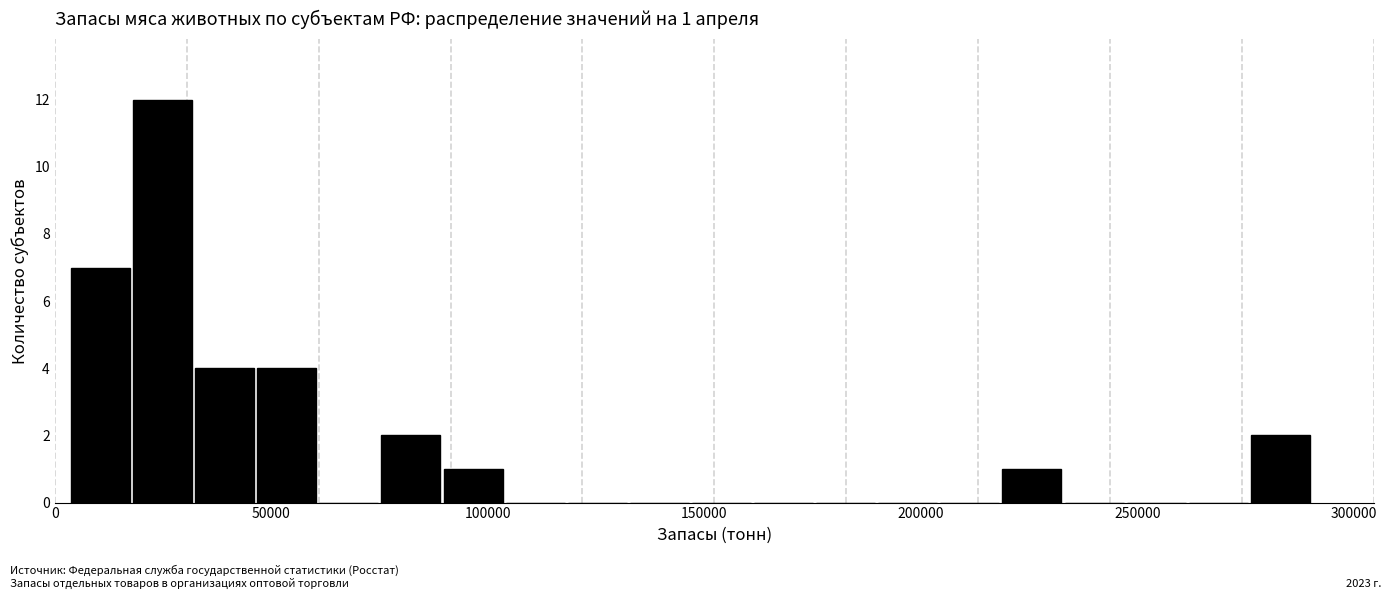

Around what value on the x-axis is the tallest bar? Give the approximate position of its centre, as read against the axis.

25000